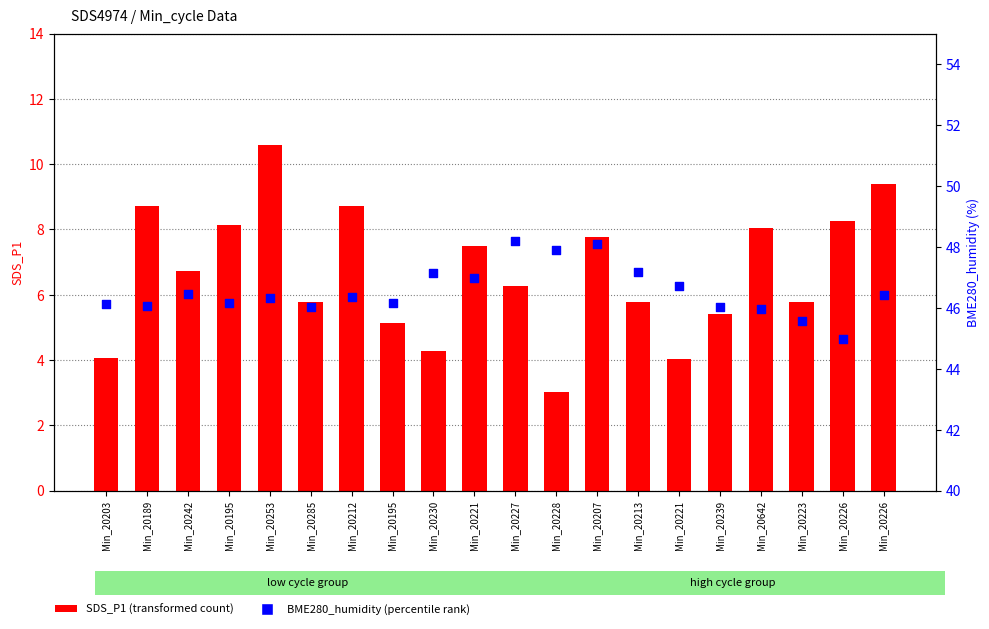

Which series has the largest total across all categories?

BME280_humidity